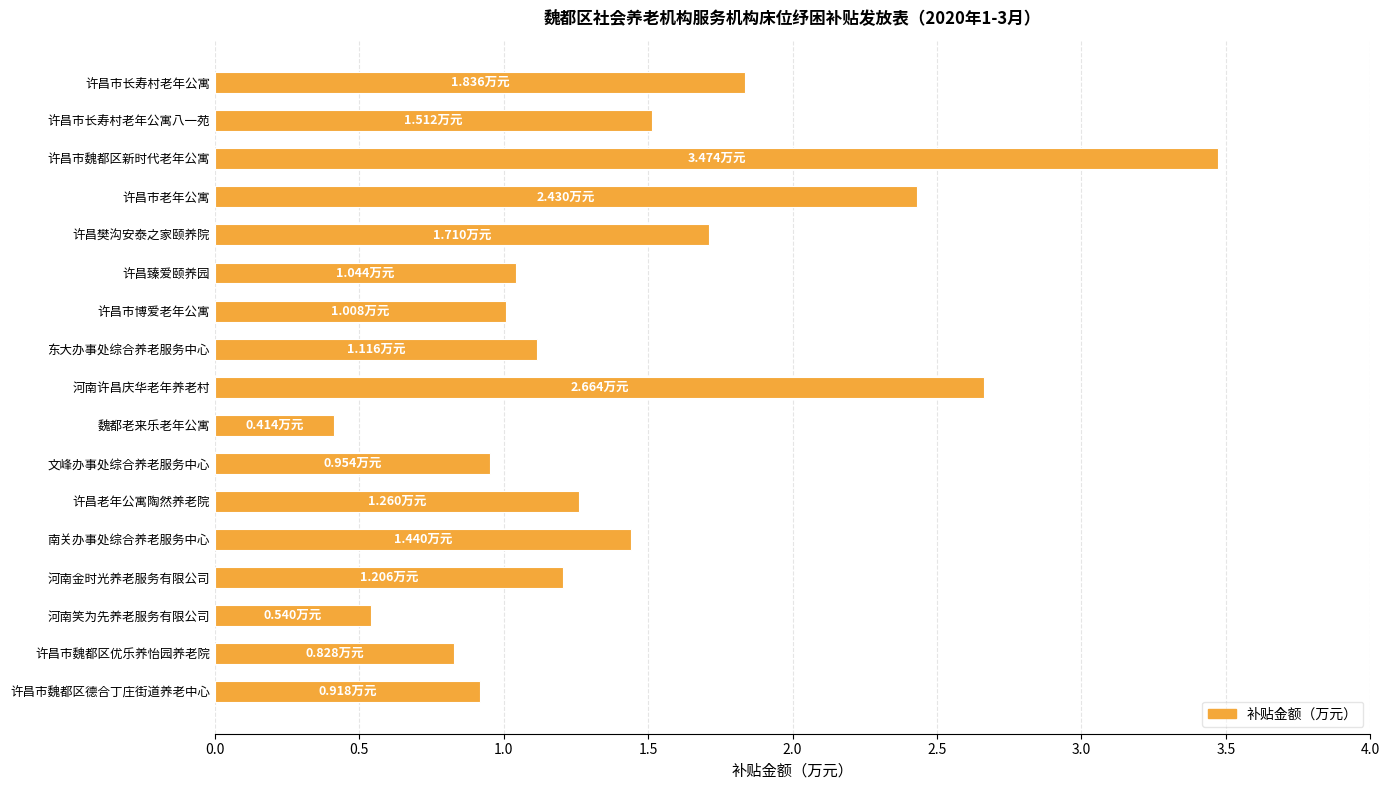

Which category has the lowest value across all series?

魏都老来乐老年公寓